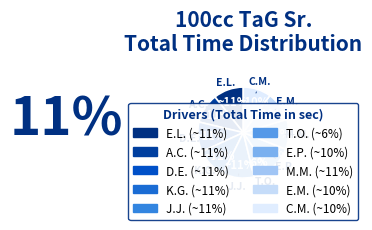

Does any single category account for the majority?

No